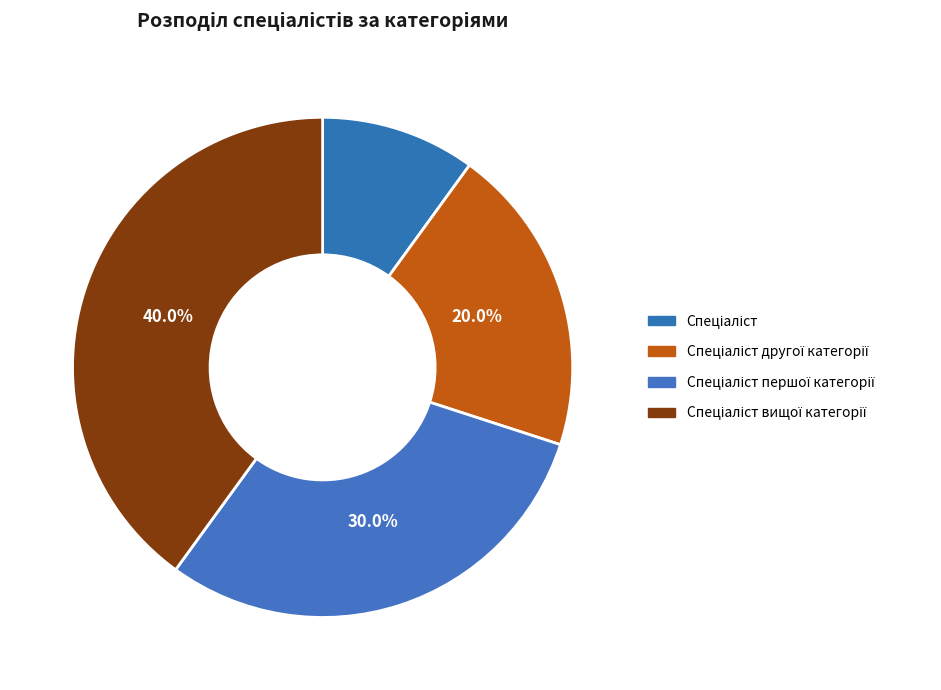

To the nearest percent, what is the difference between the largest and smallest slice percentages?

30%